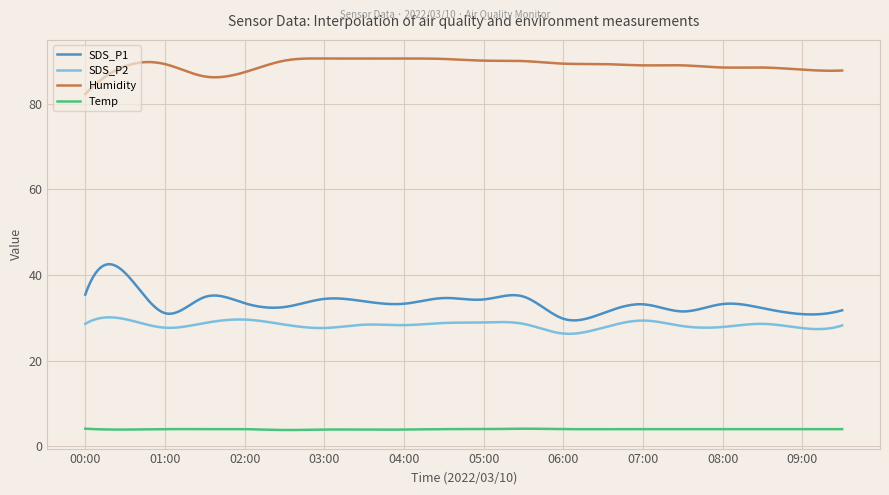

What is the difference between the maximum and minimum values in the Humidity series?

8.3